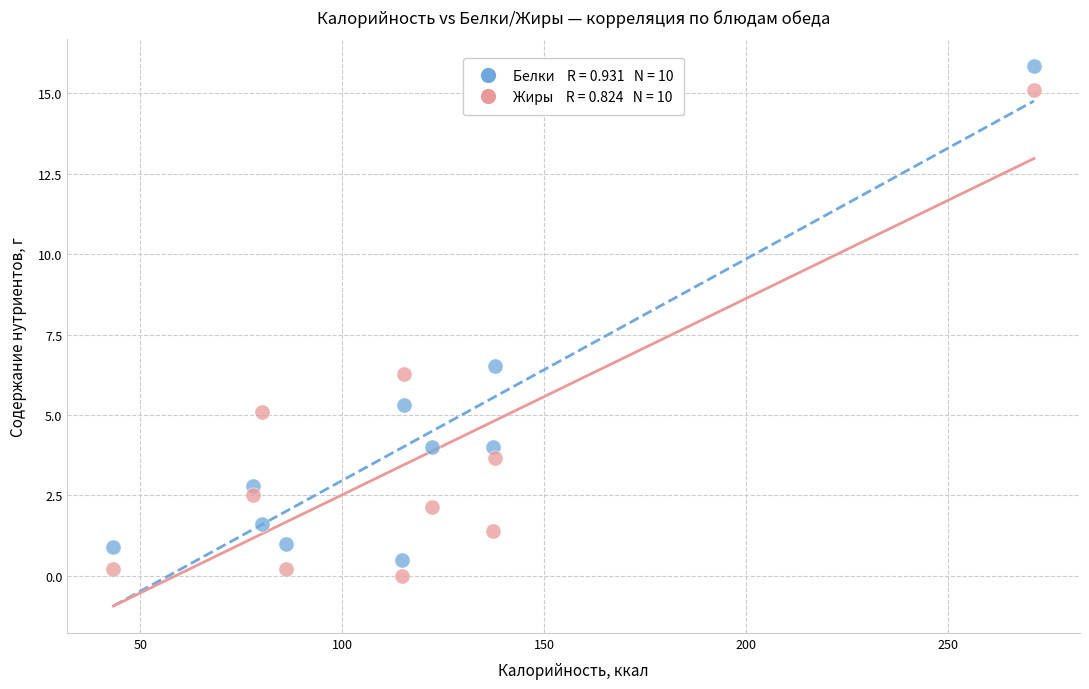

Across all series, what Y value is closest to 7?

6.5